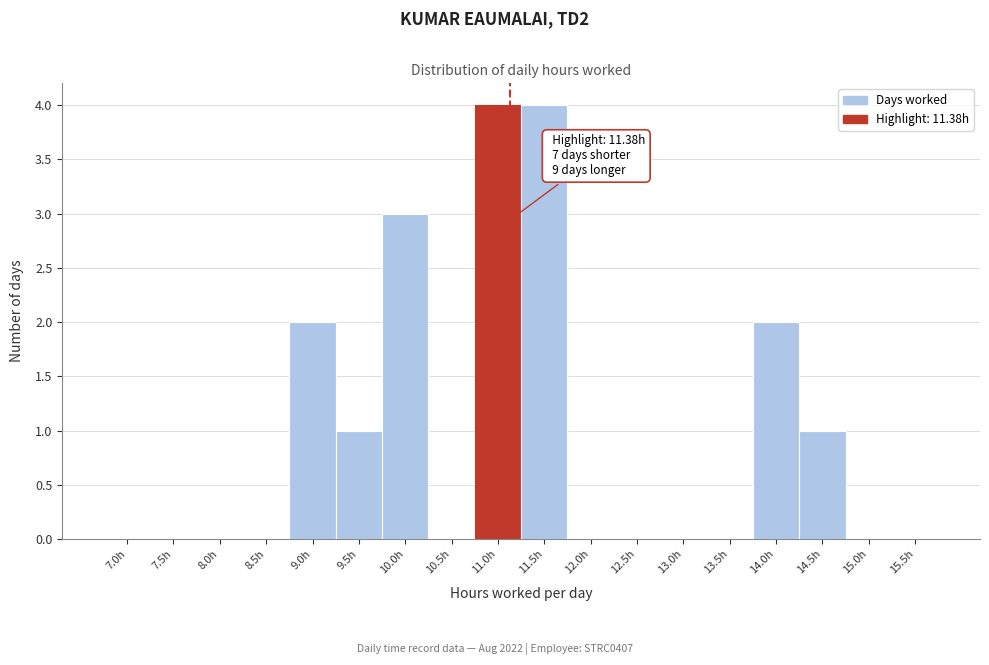

Reading left to right, extract all data points from this chart.

7.0h=0	7.5h=0	8.0h=0	8.5h=0	9.0h=2	9.5h=1	10.0h=3	10.5h=0	11.0h=4	11.5h=4	12.0h=0	12.5h=0	13.0h=0	13.5h=0	14.0h=2	14.5h=1	15.0h=0	15.5h=0